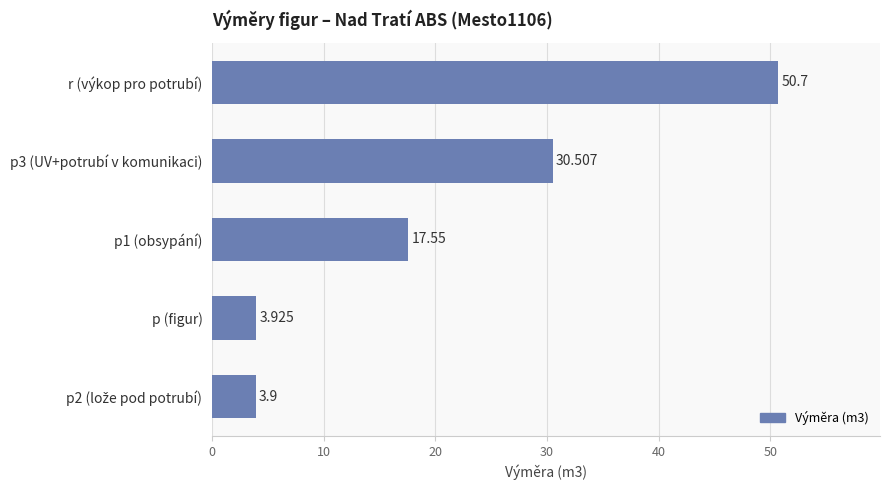

What is the label of the 5th bar from the bottom?

r (výkop pro potrubí)